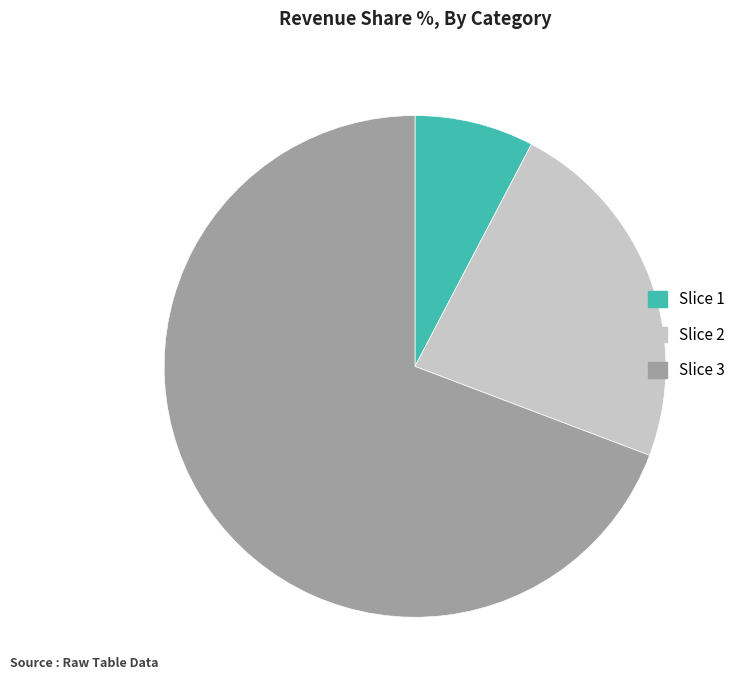

Is it true that Slice 3 is 69% of the pie?

True